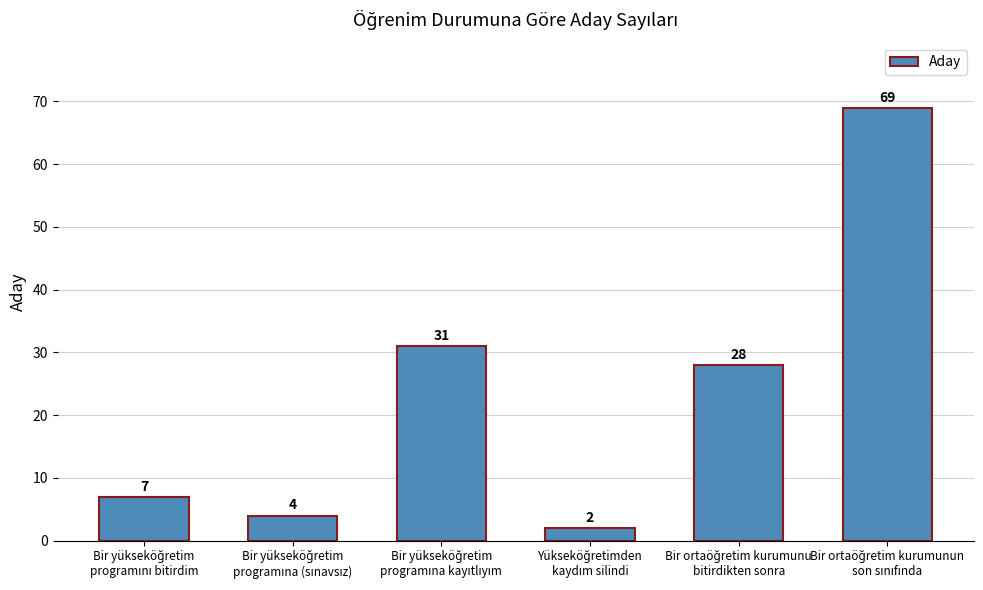

What is the difference between the second highest and second lowest values?

27